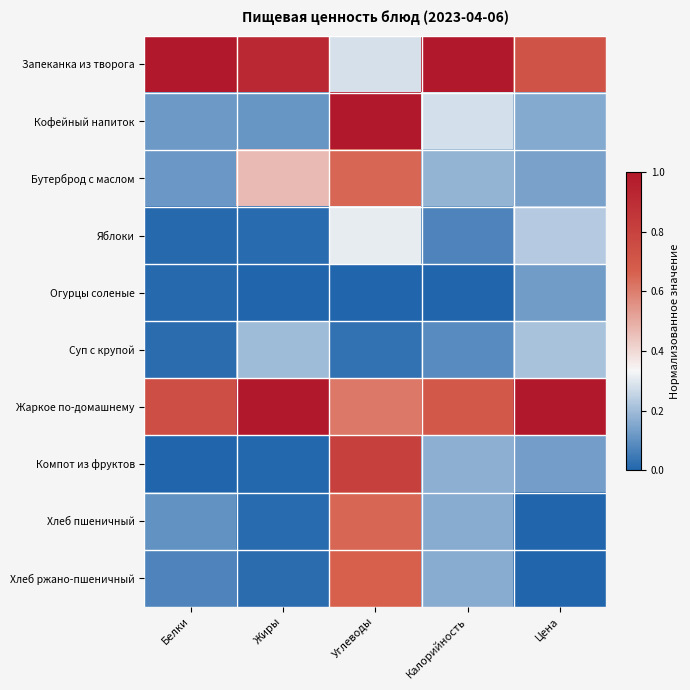

Between Белки and Цена, which is larger?

Белки